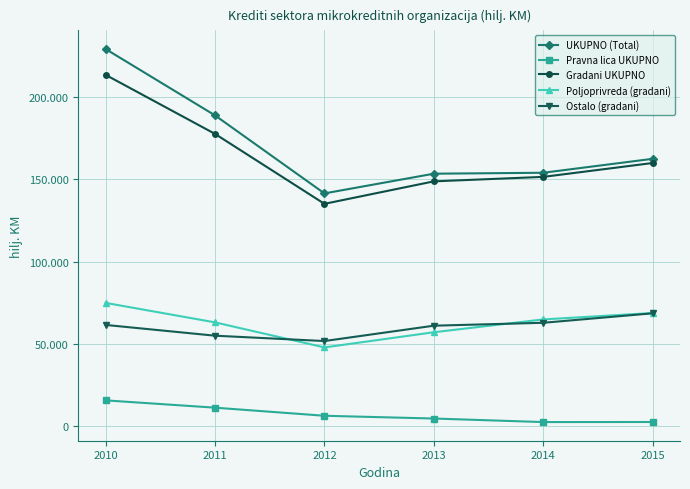

Which series has the widest spread of values?

UKUPNO (Total)